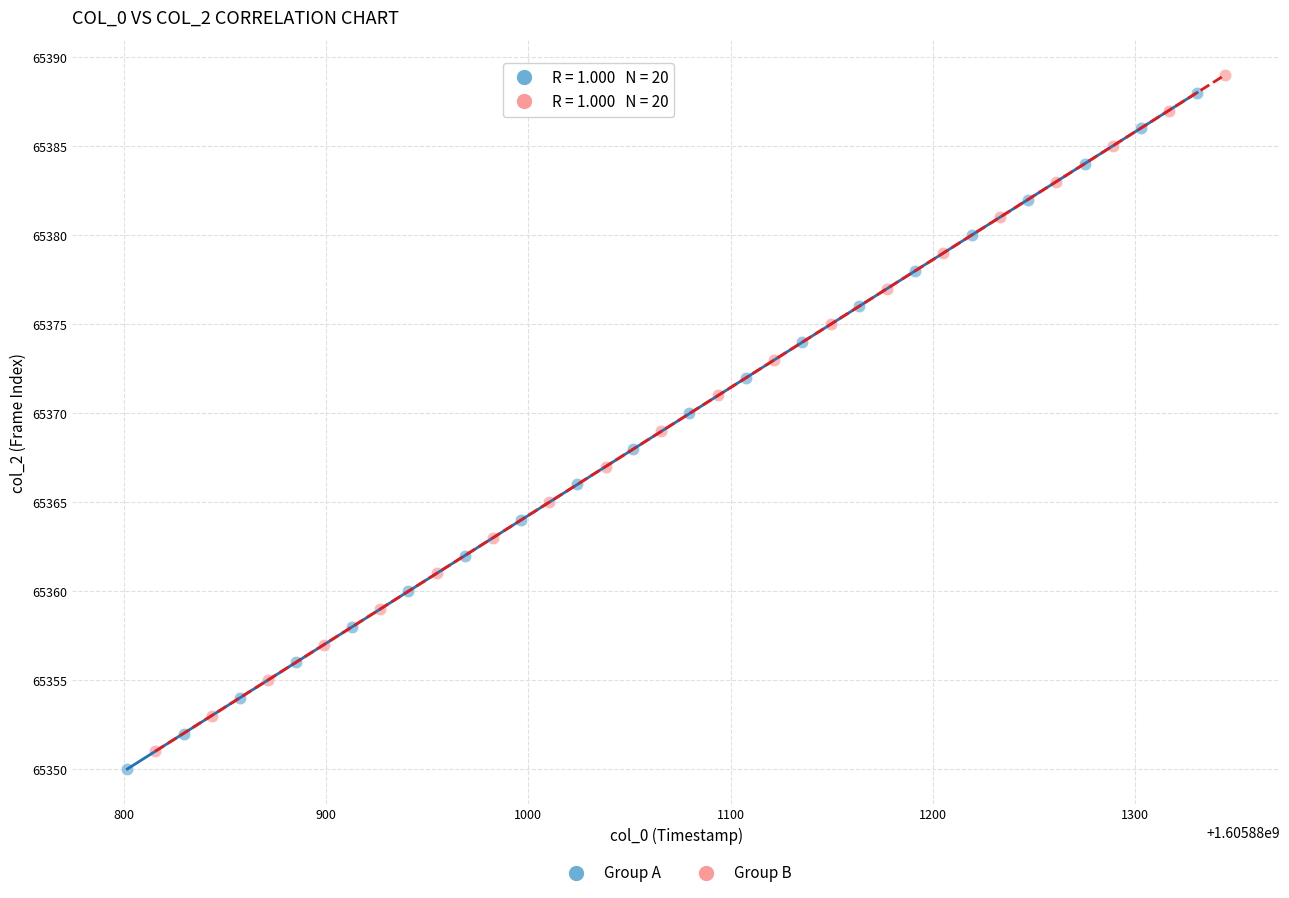

What are all the series names shown in the legend?

Group A, Group B